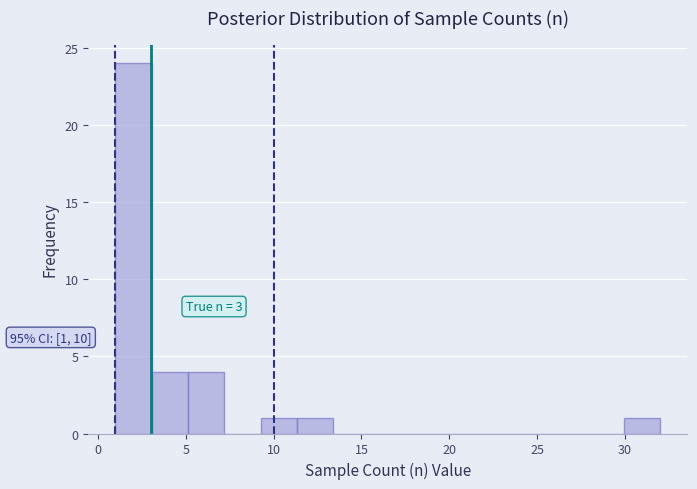

Which range on the x-axis has the tallest bar?

1.0 to 3.0